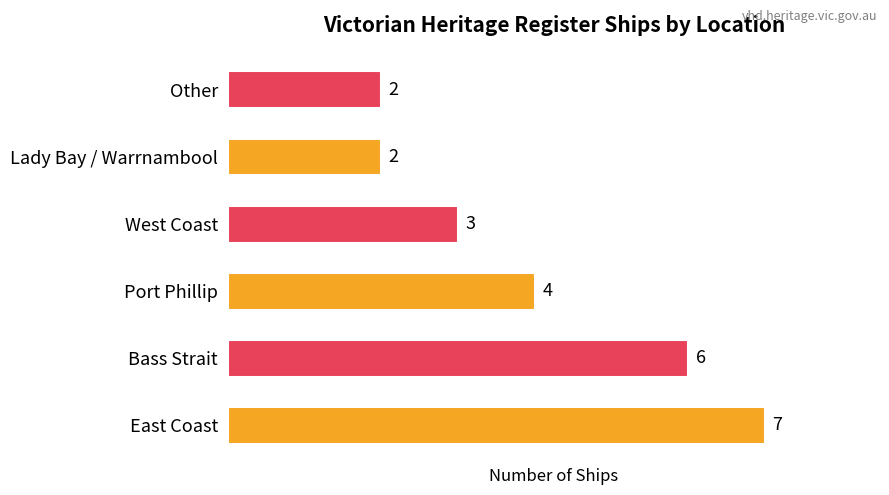

At which label is the value closest to 4?

Port Phillip